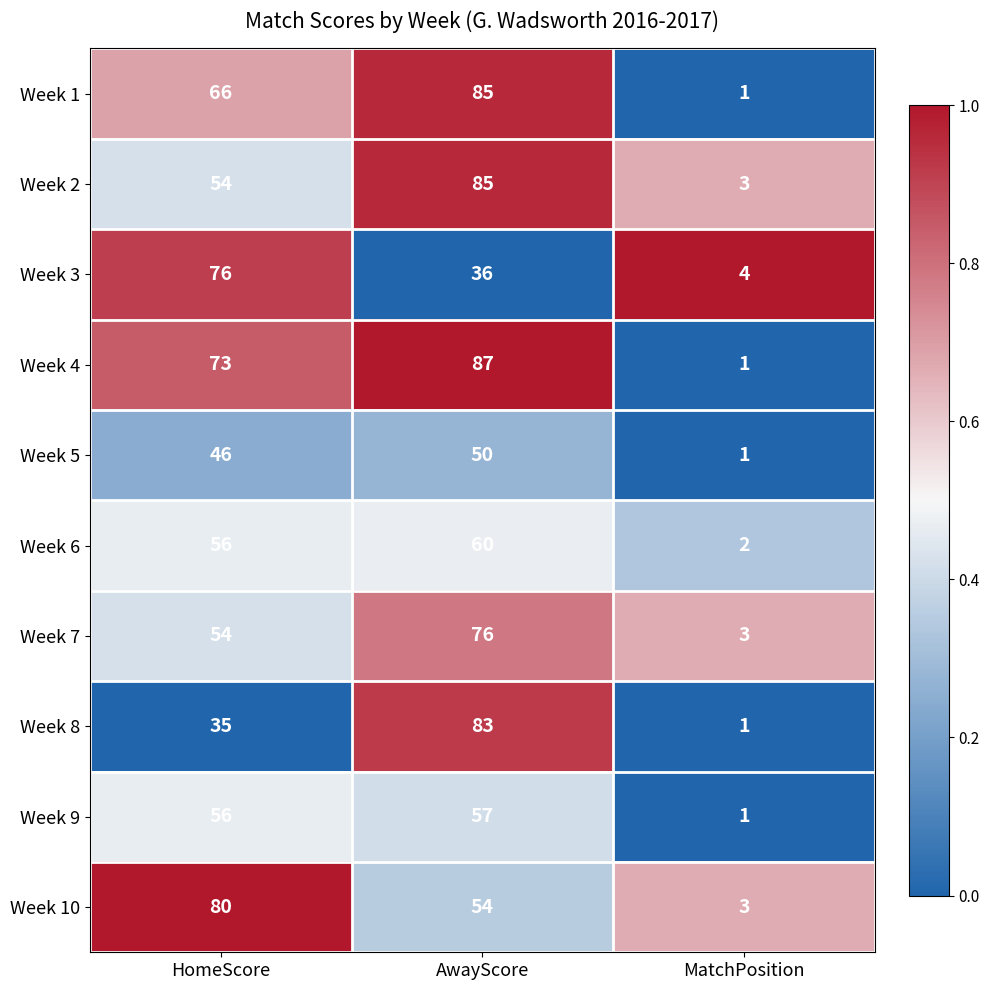

Reading left to right, list all the values displayed in this chart.

Week 1: HomeScore=66	AwayScore=85	MatchPosition=1
Week 2: HomeScore=54	AwayScore=85	MatchPosition=3
Week 3: HomeScore=76	AwayScore=36	MatchPosition=4
Week 4: HomeScore=73	AwayScore=87	MatchPosition=1
Week 5: HomeScore=46	AwayScore=50	MatchPosition=1
Week 6: HomeScore=56	AwayScore=60	MatchPosition=2
Week 7: HomeScore=54	AwayScore=76	MatchPosition=3
Week 8: HomeScore=35	AwayScore=83	MatchPosition=1
Week 9: HomeScore=56	AwayScore=57	MatchPosition=1
Week 10: HomeScore=80	AwayScore=54	MatchPosition=3